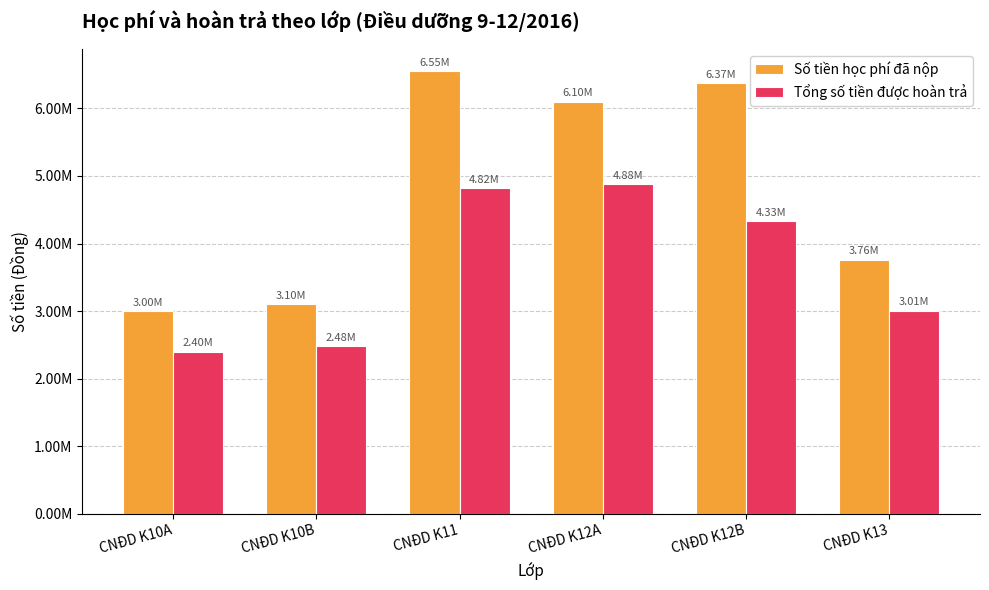

List the series in order of their peak value, lowest first.

Tổng số tiền được hoàn trả, Số tiền học phí đã nộp